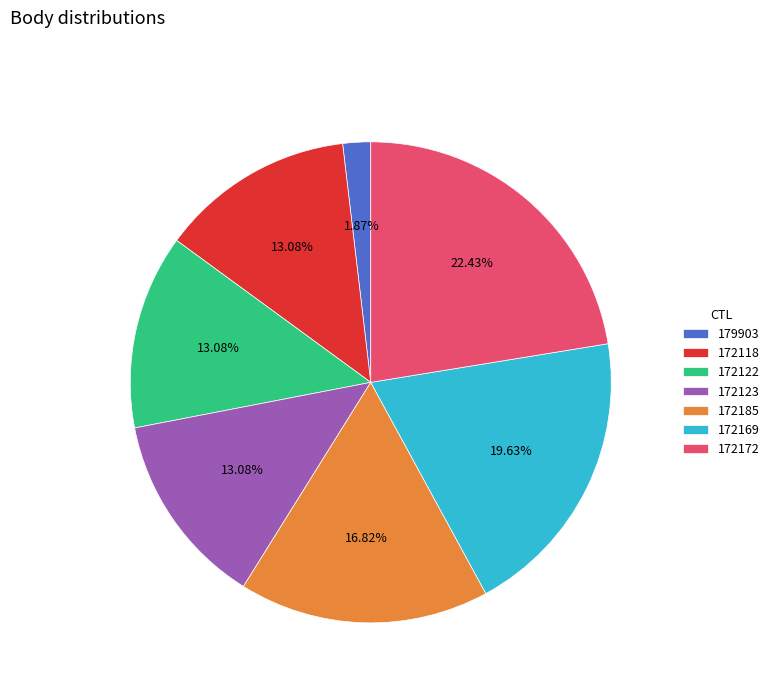

Count the number of slices in the pie.

7